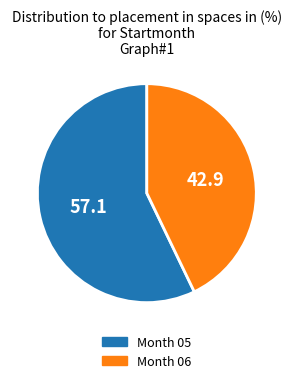

How many segments does this pie chart have?

2